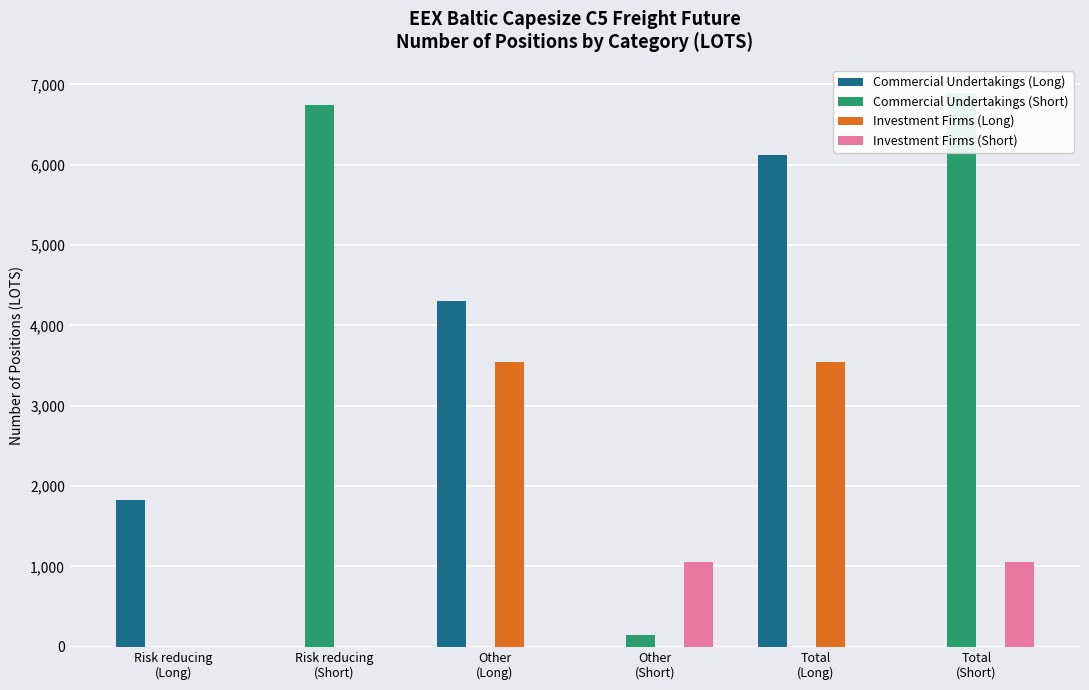

Count the number of categories in the chart.

6